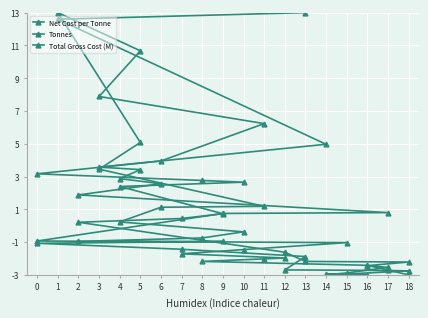

Reading left to right, extract all data points from this chart.

Net Cost per Tonne: -3.0	-2.4	-2.2	-2.0	-2.0	-1.7	-1.5	-1.0	-0.9	0.7	0.8	1.9	2.6	2.9	3.4	3.6	5.0	12.6	13.0
Tonnes: -3.0	-2.9	-2.5	-2.4	-2.2	-2.2	-1.6	0.2	0.4	0.7	2.4	2.7	2.8	3.2	4.0	6.2	7.9	10.7	13.0
Total Gross Cost (M): -3.0	-3.0	-2.9	-2.8	-2.7	-2.7	-1.9	-1.4	-1.1	-1.0	-1.0	-0.7	-0.4	0.2	1.1	1.2	3.4	5.1	13.0